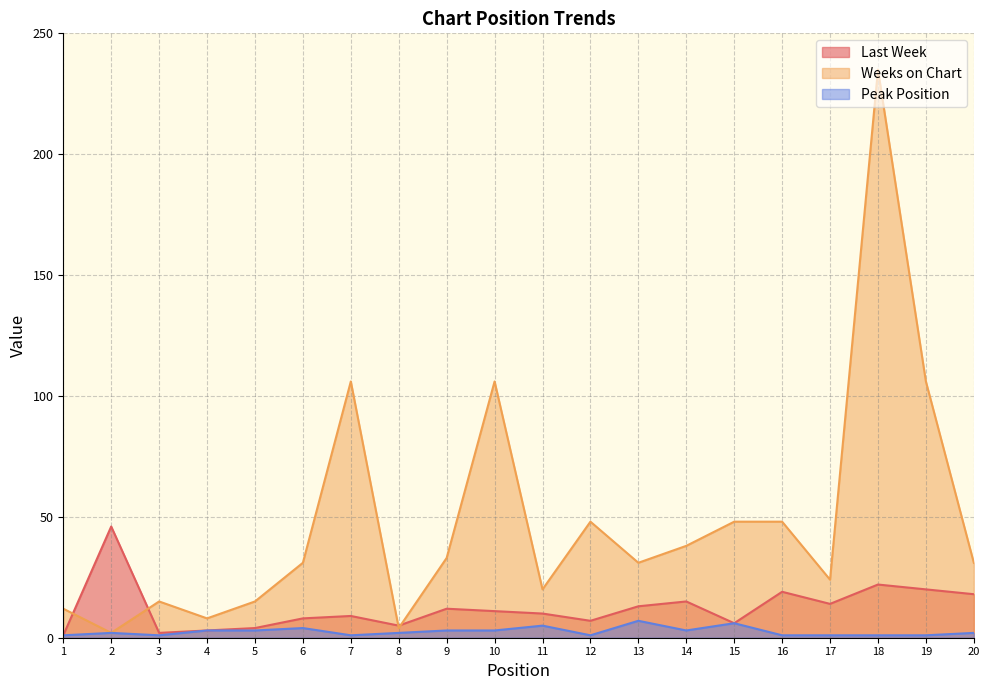

What is the average value of the Weeks on Chart series?

48